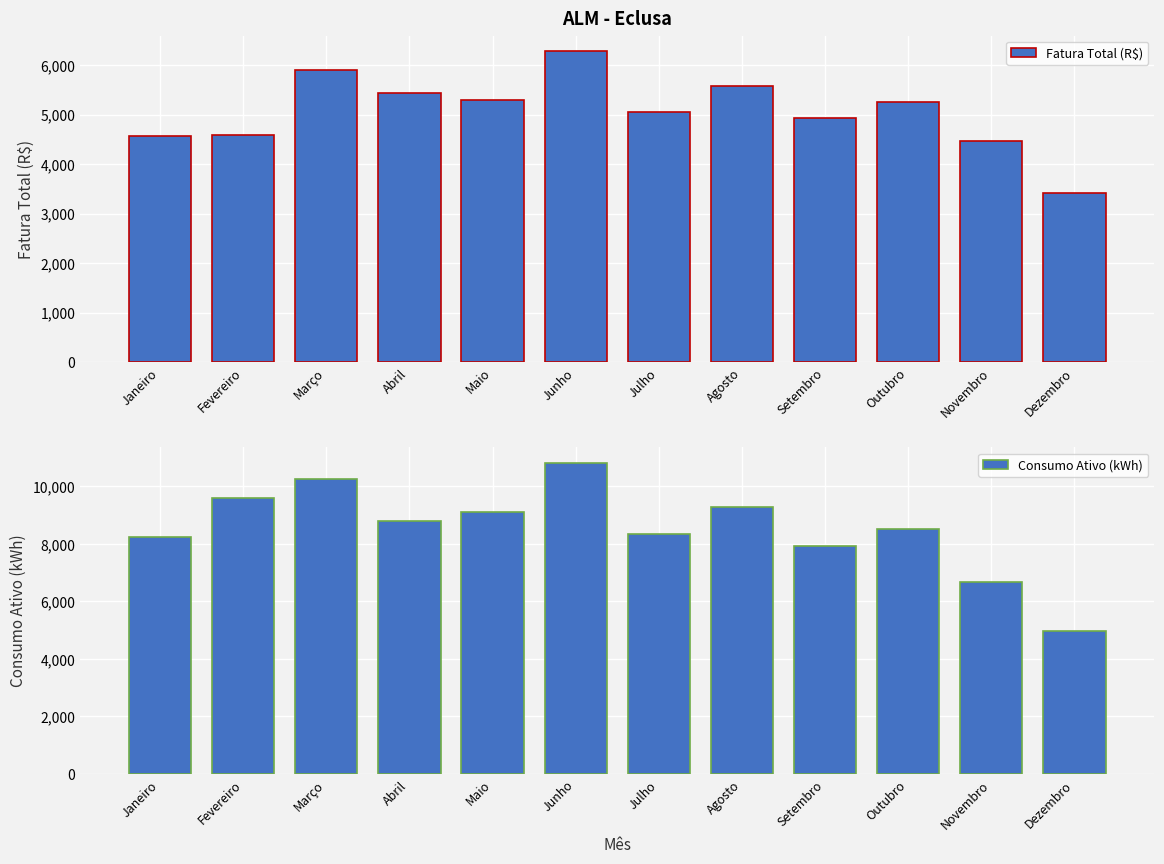

Between Fevereiro and Janeiro, which is larger?

Fevereiro